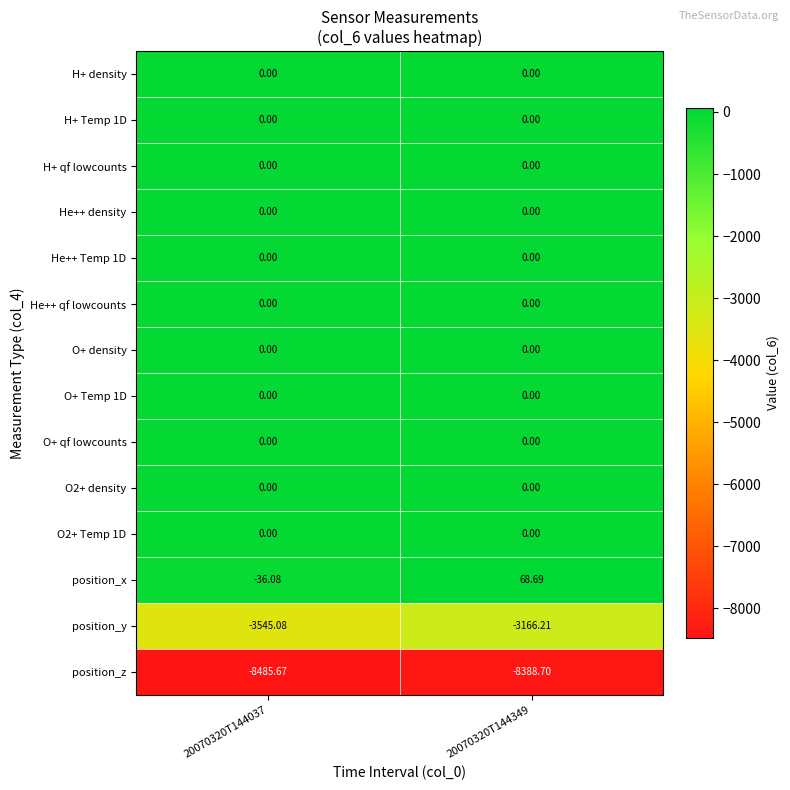

What is the difference between the highest and lowest values at 20070320T144037?

8485.7